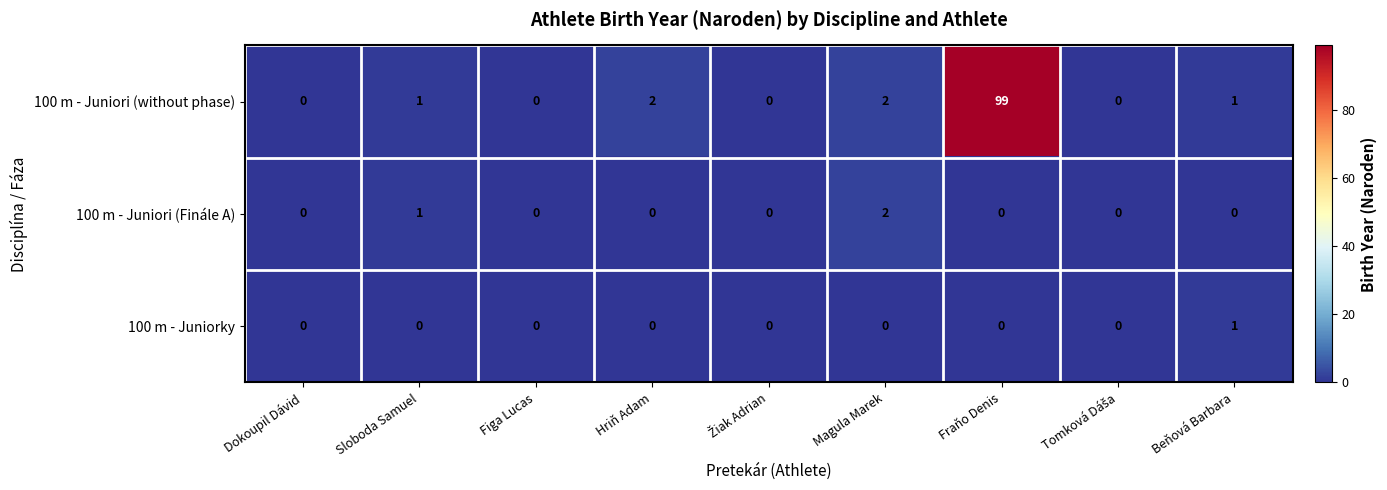

Reading right to left, transcribe all the data shown in this chart.

100 m - Juniori (without phase): 1	0	99	2	0	2	0	1	0
100 m - Juniori (Finále A): 0	0	0	2	0	0	0	1	0
100 m - Juniorky: 1	0	0	0	0	0	0	0	0